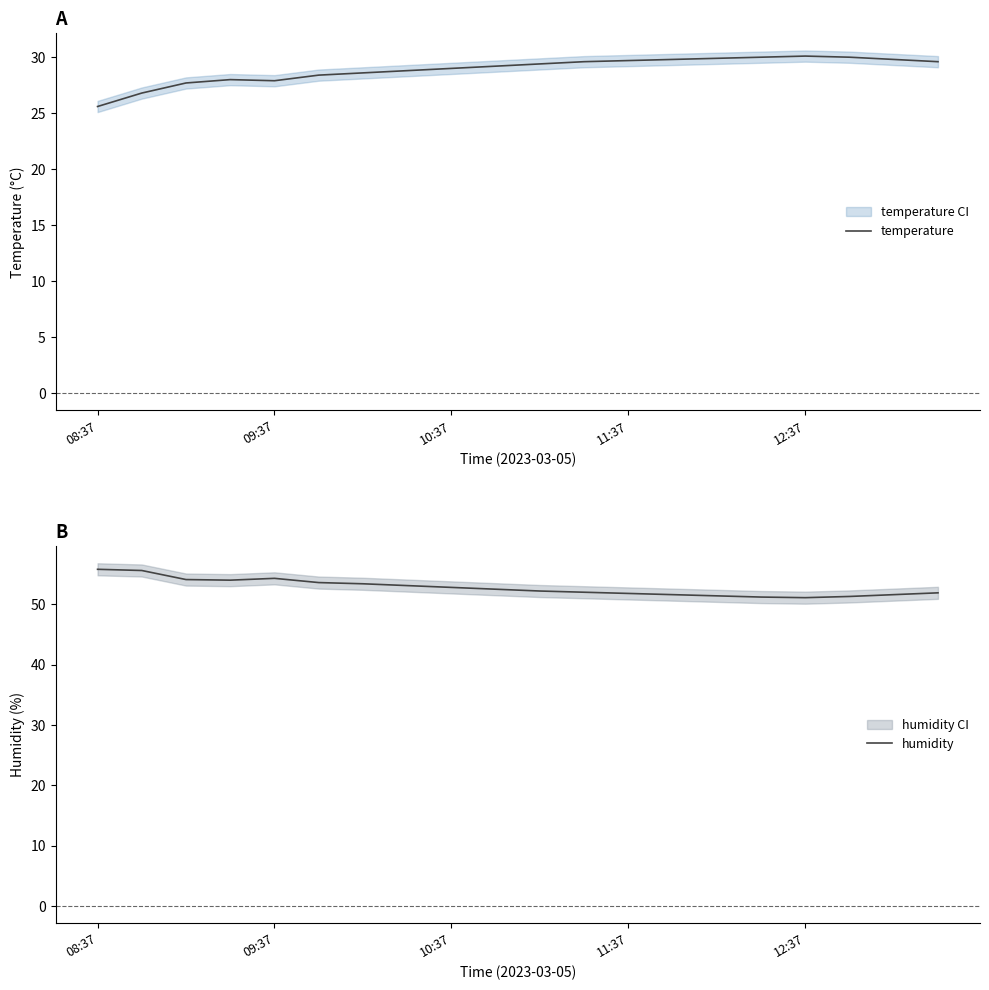

Reading left to right, list all the values displayed in this chart.

temperature: 25.6	26.8	27.7	28.0	27.9	28.4	28.6	28.8	29.0	29.2	29.4	29.6	29.7	29.8	29.9	30.0	30.1	30.0	29.8	29.6
humidity: 55.8	55.6	54.1	54.0	54.3	53.6	53.4	53.1	52.8	52.5	52.2	52.0	51.8	51.6	51.4	51.2	51.1	51.3	51.6	51.9